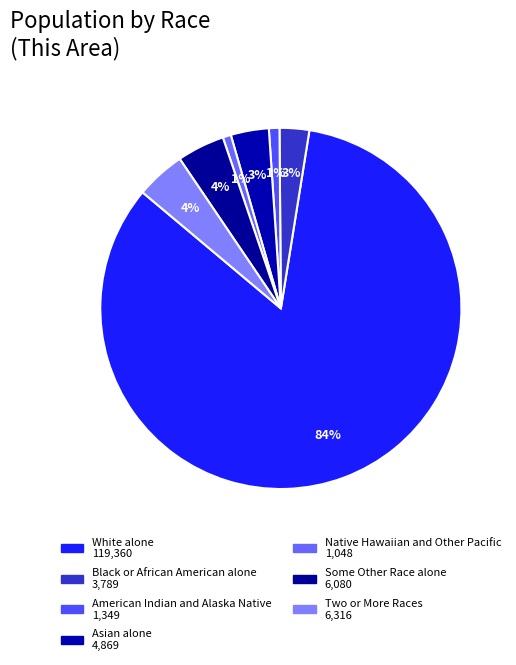

Is it true that American Indian and Alaska Native is 1% of the pie?

True